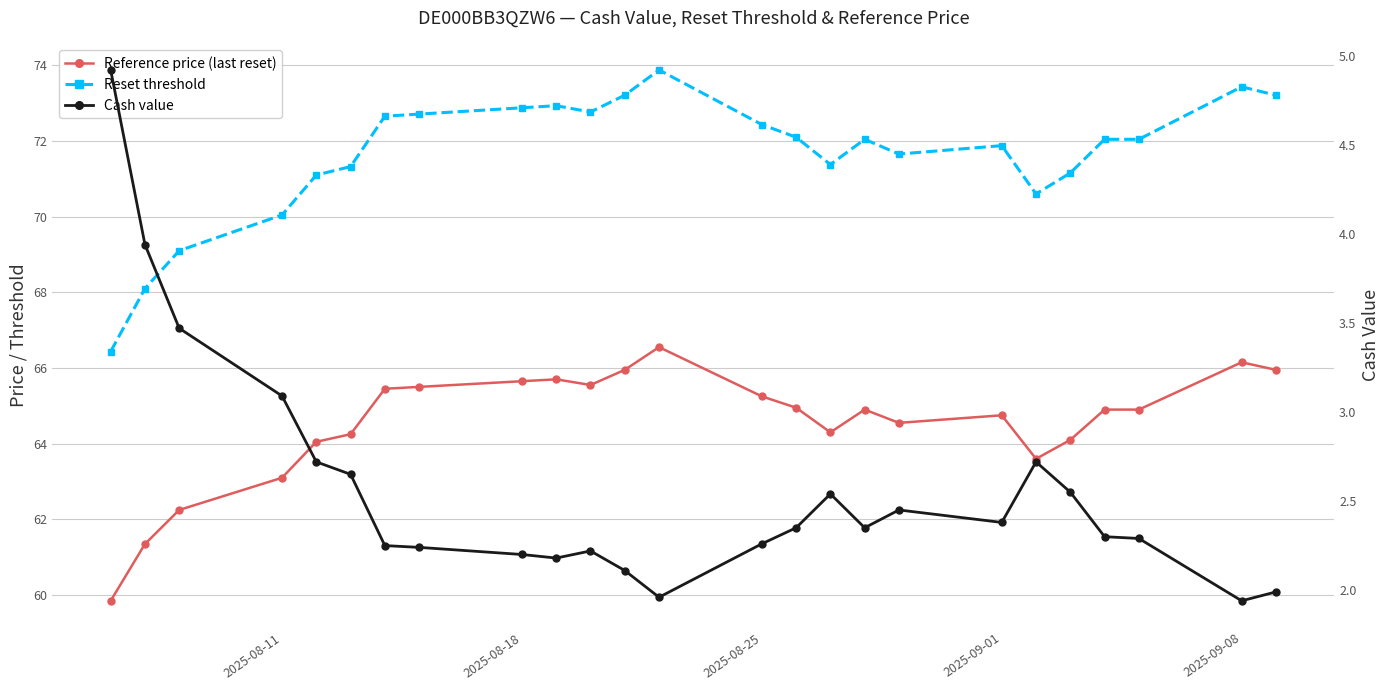

Reading right to left, transcribe all the data shown in this chart.

Reference price (last reset): 66.0	66.2	64.9	64.9	64.1	63.6	64.8	64.5	64.9	64.3	65.0	65.2	66.5	66.0	65.5	65.7	65.7	65.5	65.5	64.2	64.0	63.1	62.2	61.4	59.9
Reset threshold: 73.2	73.4	72.0	72.0	71.2	70.6	71.9	71.7	72.0	71.4	72.1	72.4	73.9	73.2	72.8	72.9	72.9	72.7	72.7	71.3	71.1	70.0	69.1	68.1	66.4
Cash value: 2.0	1.9	2.3	2.3	2.5	2.7	2.4	2.5	2.4	2.5	2.4	2.3	2.0	2.1	2.2	2.2	2.2	2.2	2.2	2.6	2.7	3.1	3.5	3.9	4.9